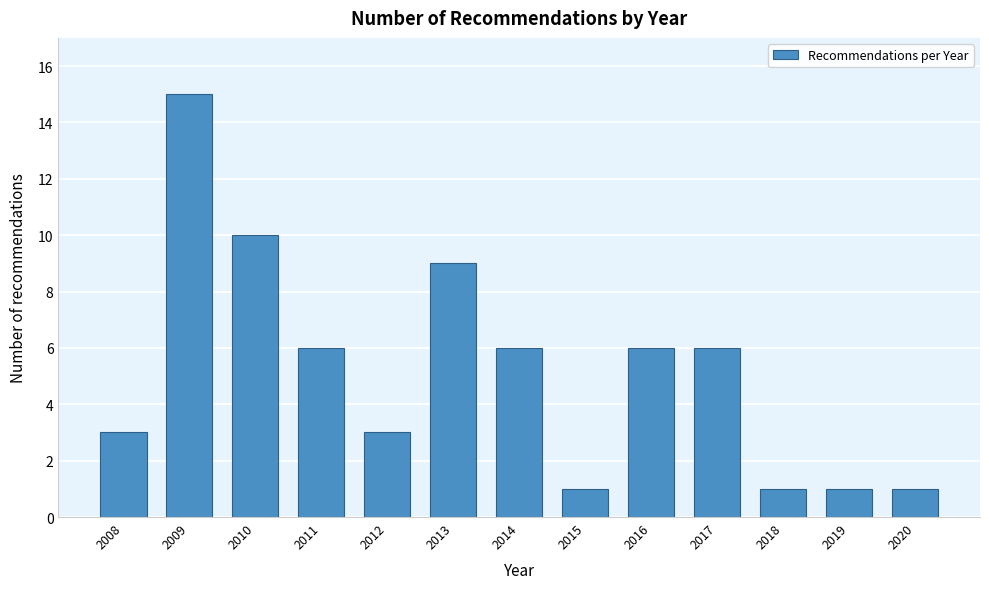

Reading left to right, what are all the values shown in this chart?

2008=3	2009=15	2010=10	2011=6	2012=3	2013=9	2014=6	2015=1	2016=6	2017=6	2018=1	2019=1	2020=1